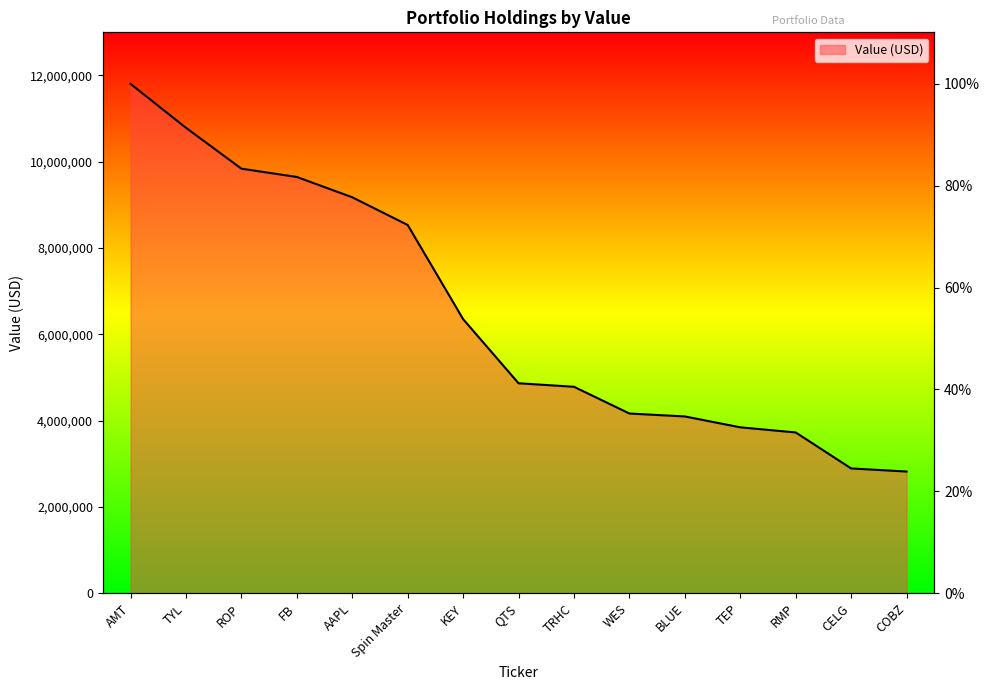

Reading left to right, list all the values displayed in this chart.

11804000	10787000	9839000	9647000	9176000	8534000	6351000	4864000	4783000	4163000	4095000	3843000	3724000	2890000	2818000